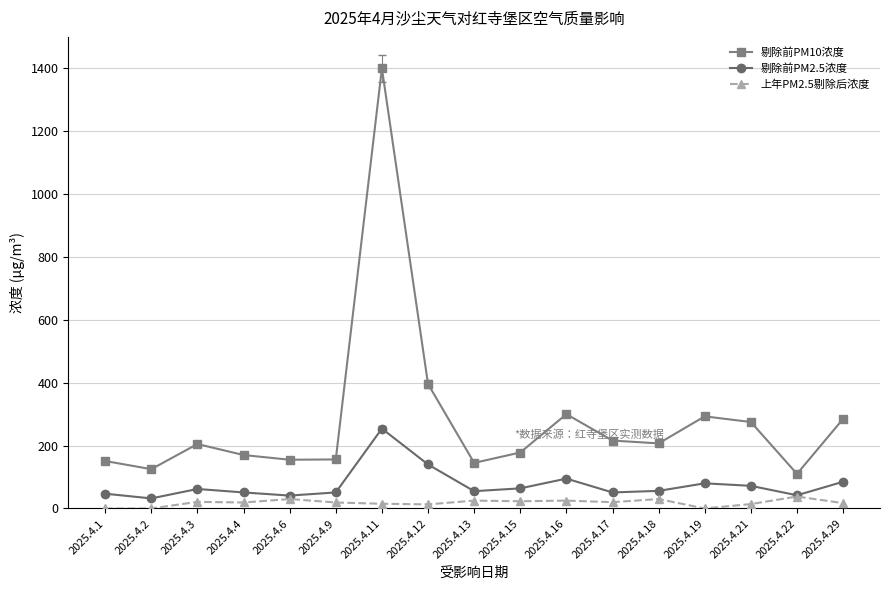

What is the difference between the maximum and minimum values in the 上年PM2.5剔除后浓度 series?

38